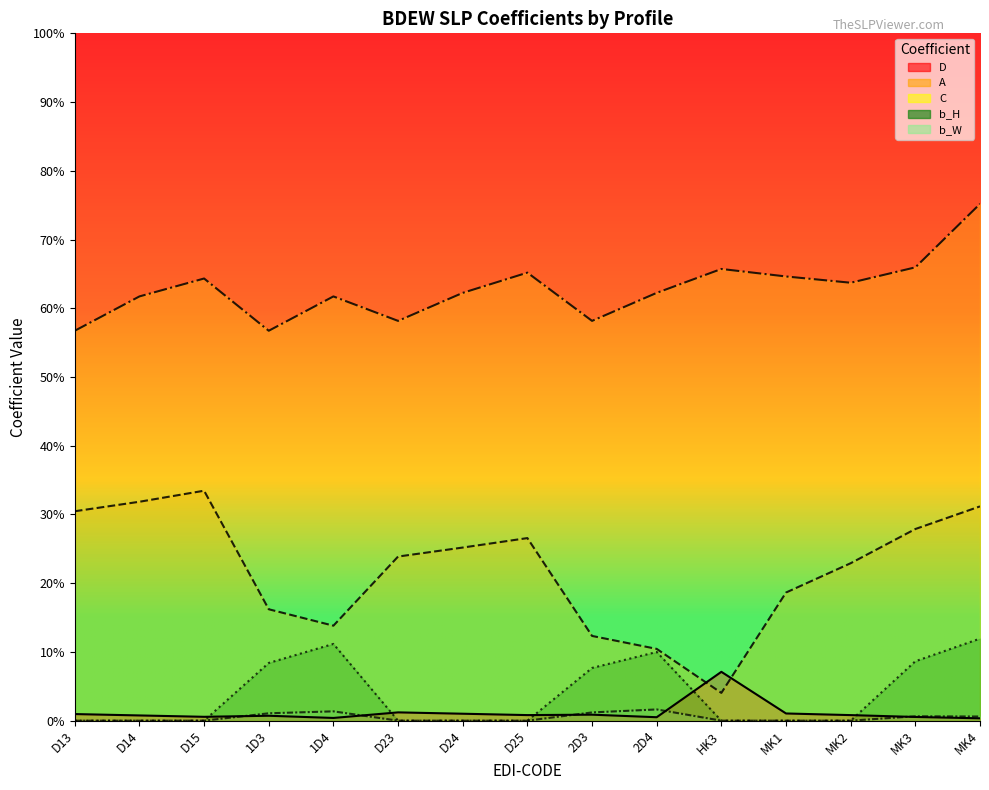

At which label does b_W reach its minimum?

D13